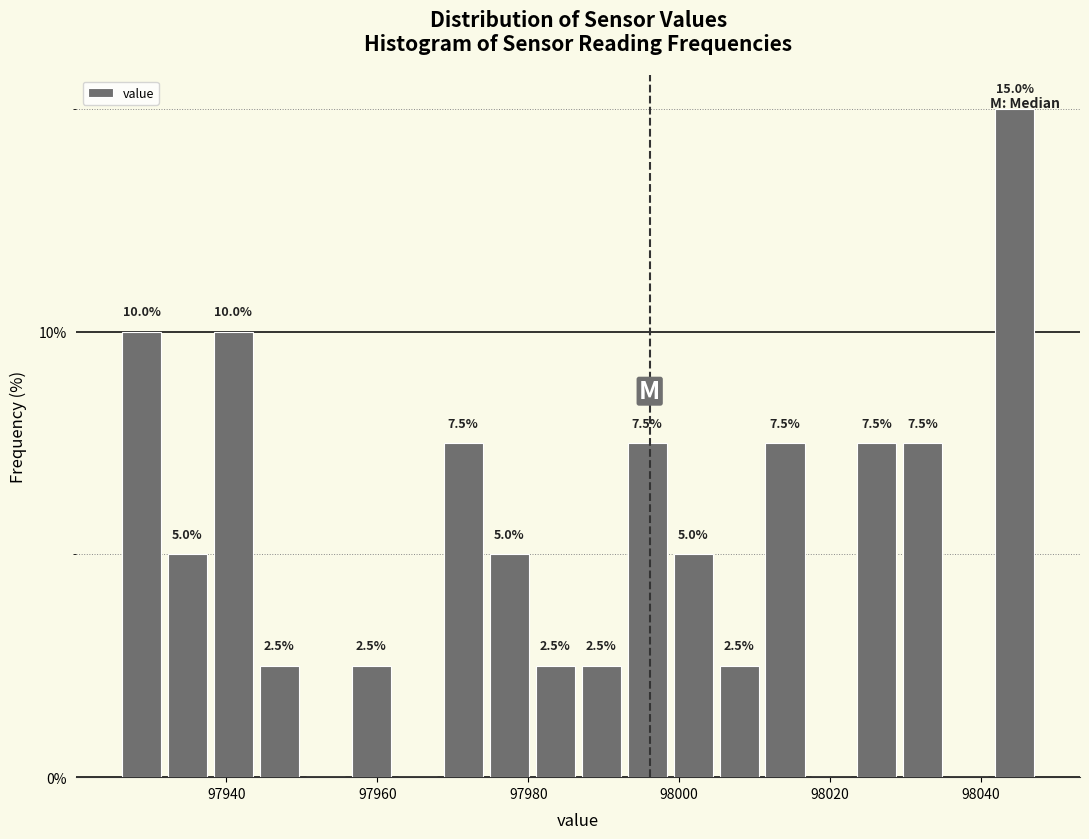

Around what value on the x-axis is the tallest bar? Give the approximate position of its centre, as read against the axis.

98044